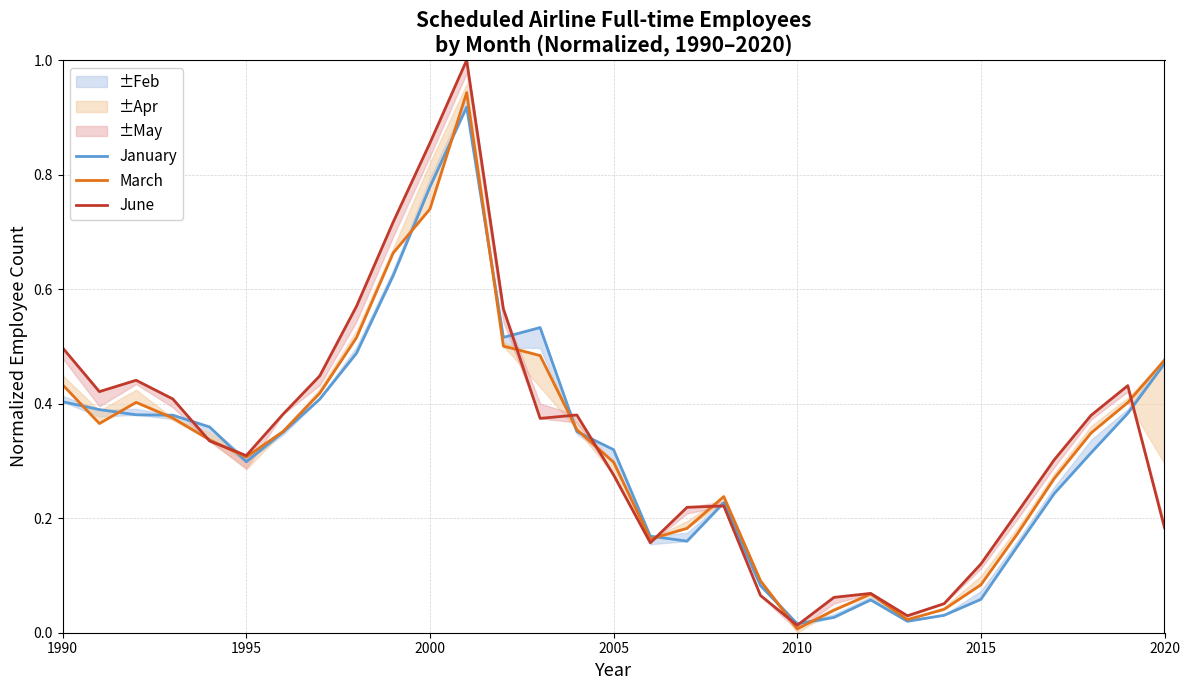

What is the average value of the March series?

0.3